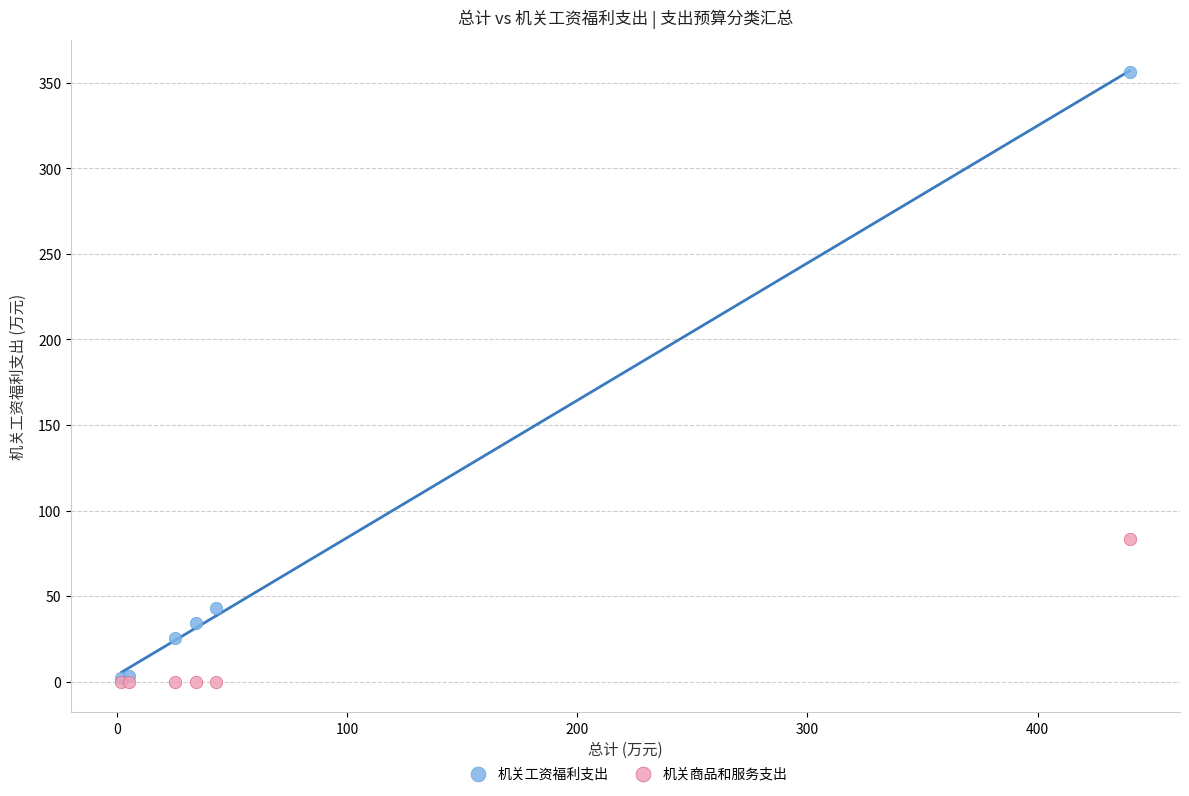

Across all series, what Y value is closest to 178?

83.7